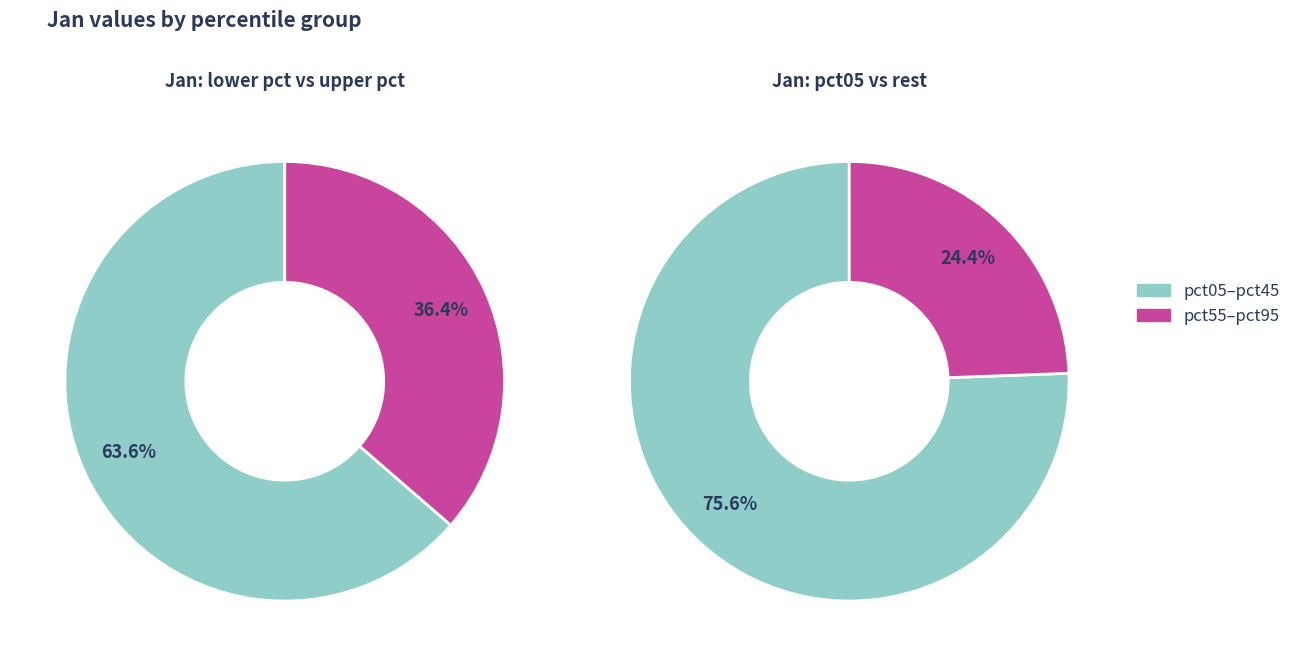

The pct85 slice represents 1% of the pie. True or false?

False